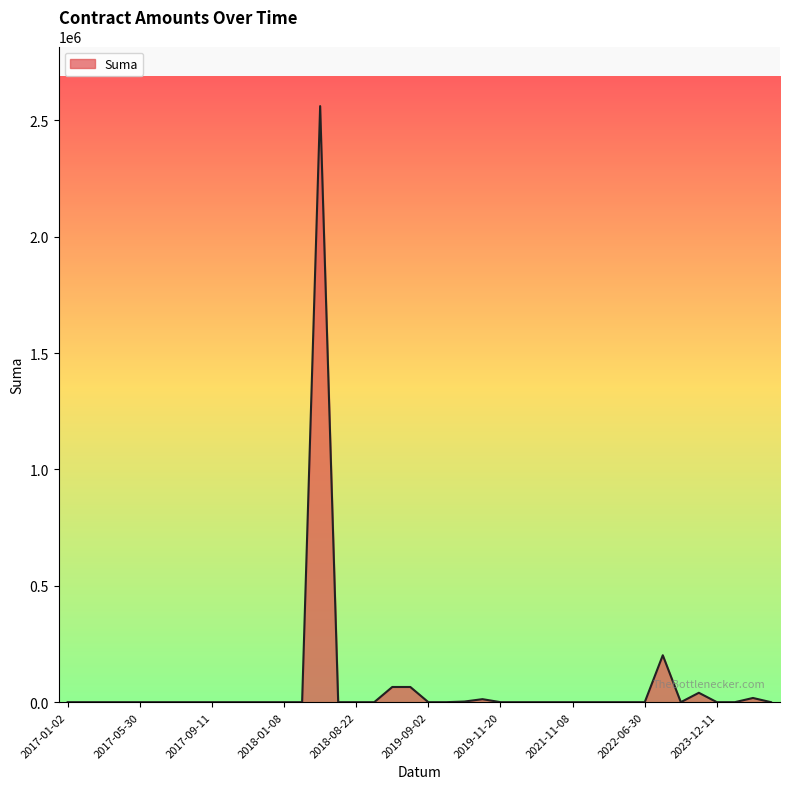

What is the difference between the maximum and minimum values?

2560861.1